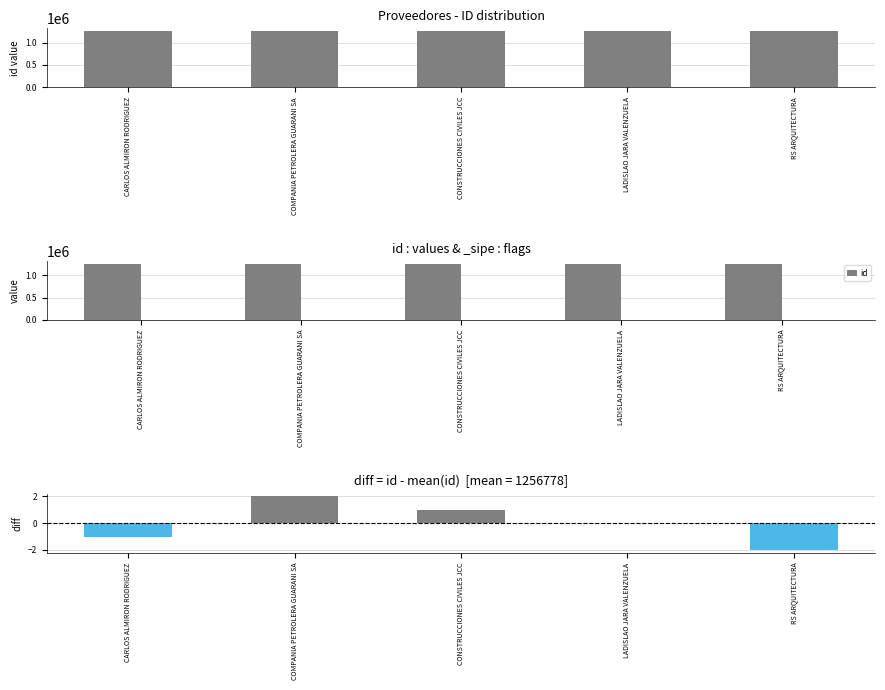

How many data points does each series have?

5